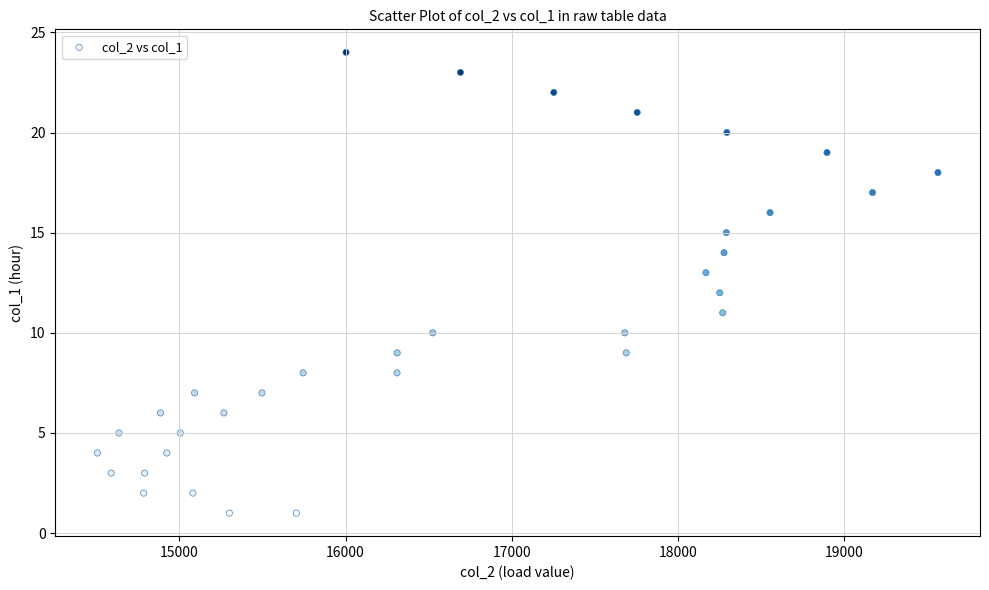

What is the range of X values (max minus min)?

5061